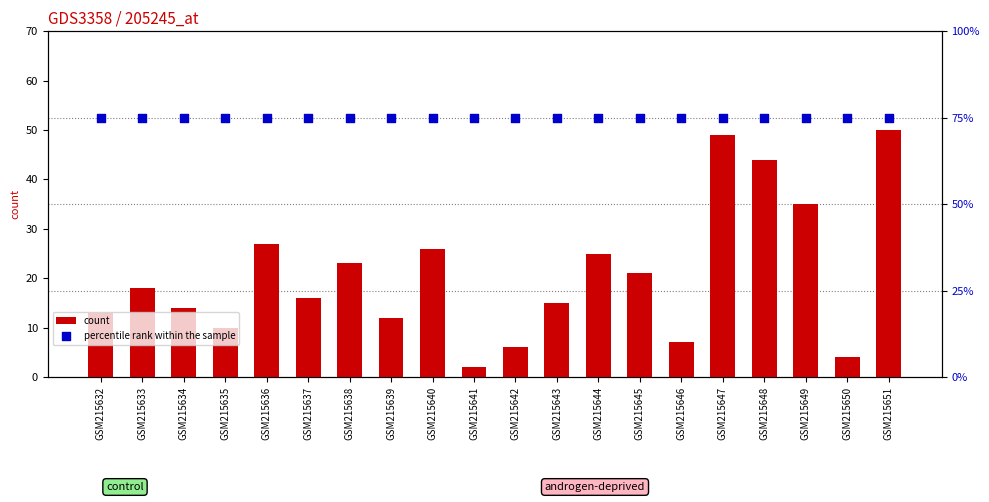

Which series has the largest total across all categories?

percentile rank within the sample